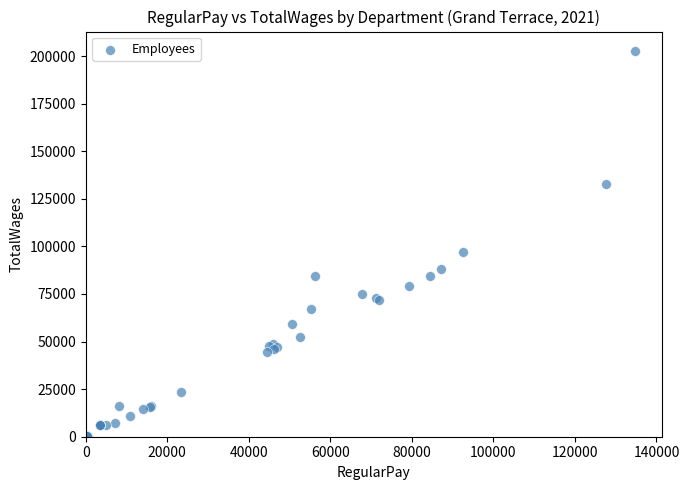

What Y value in the scatter plot is closest to 101571?

97147